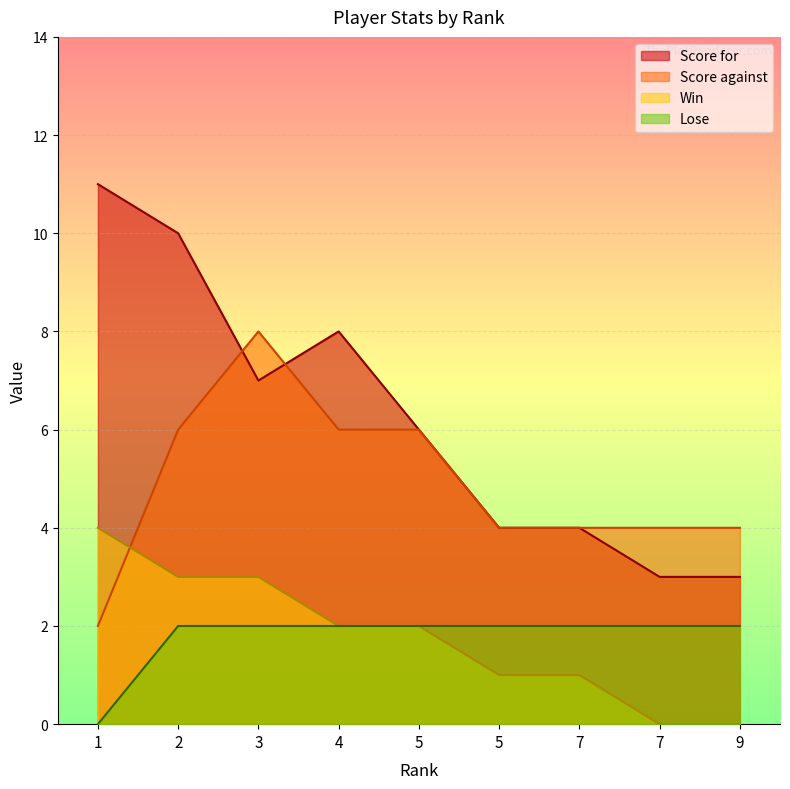

Reading left to right, extract all data points from this chart.

Score for: 11	10	7	8	6	4	4	3	3
Score against: 2	6	8	6	6	4	4	4	4
Win: 4	3	3	2	2	1	1	0	0
Lose: 0	2	2	2	2	2	2	2	2